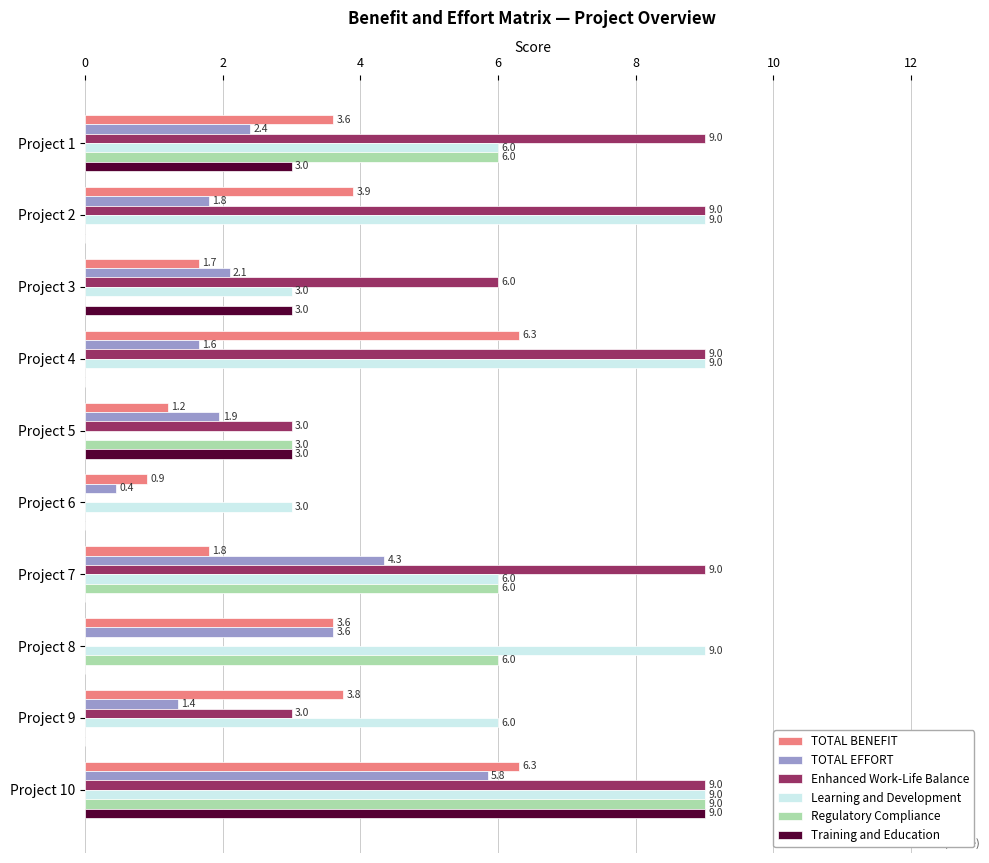

What is the sum of all TOTAL BENEFIT values?

33.0